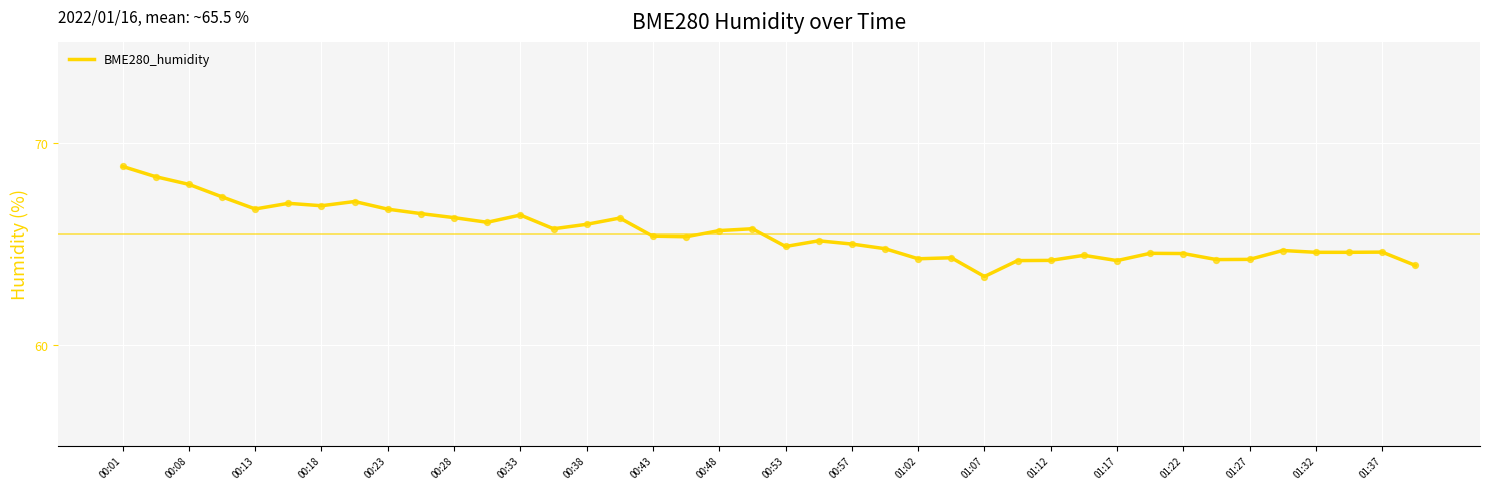

What is the smallest value displayed?

63.4